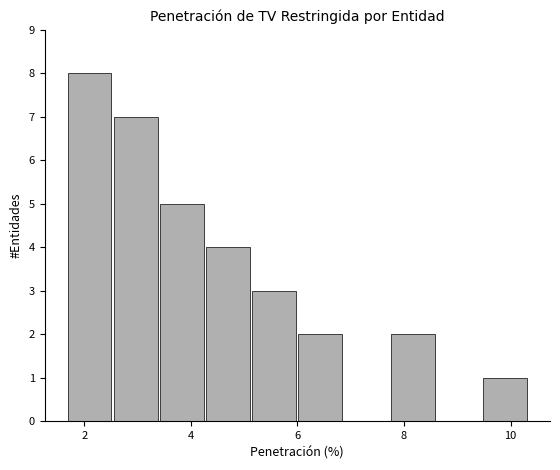

Over which range of the x-axis is the bar tallest?

1.6 to 2.6